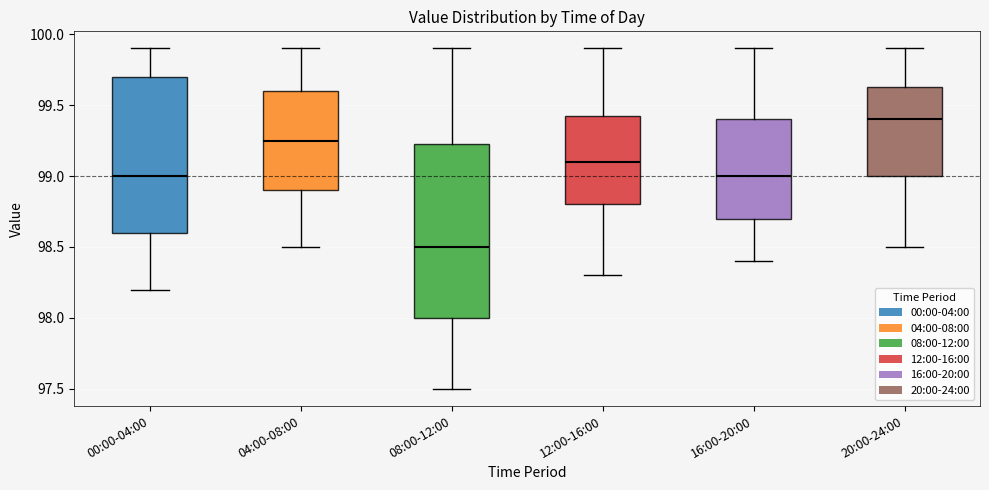

Which box has the highest median line?

20:00-24:00